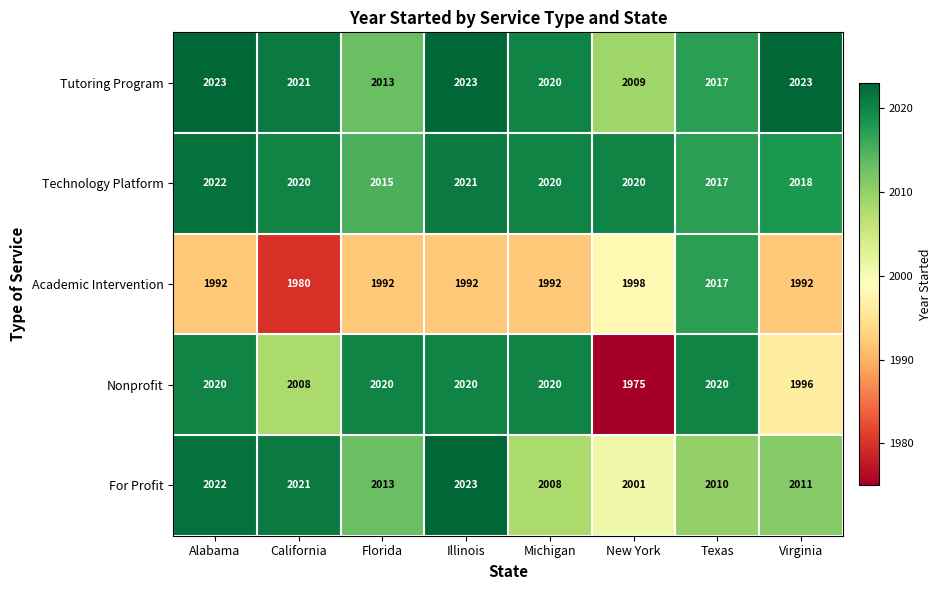

Count the number of data series in this chart.

5